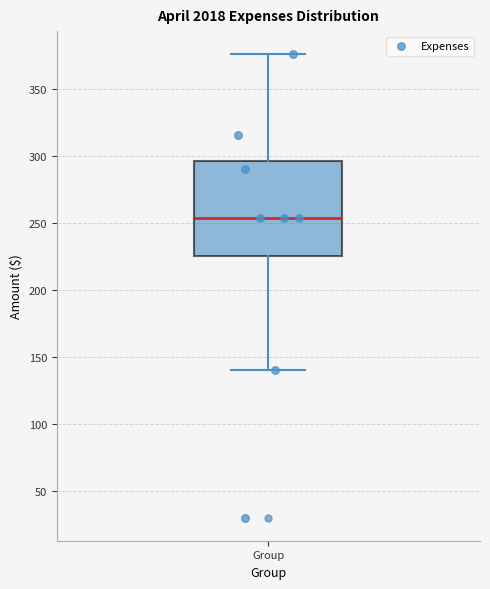

Where is the lower edge of the box for Group on the y-axis? The values are not printed on the chart, so give them approximately, as read against the axis.

225